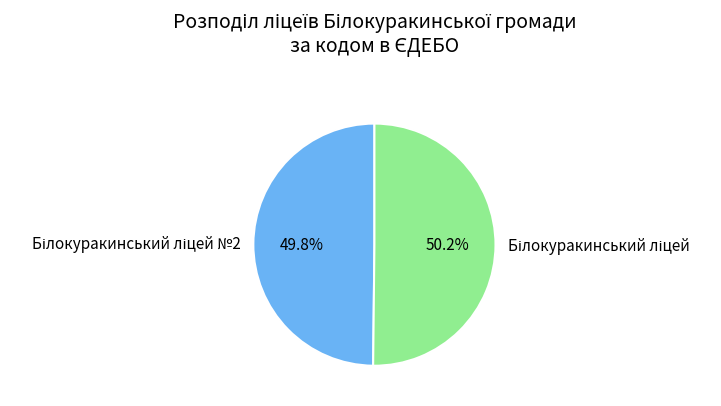

To the nearest percent, what is the average slice percentage?

50%